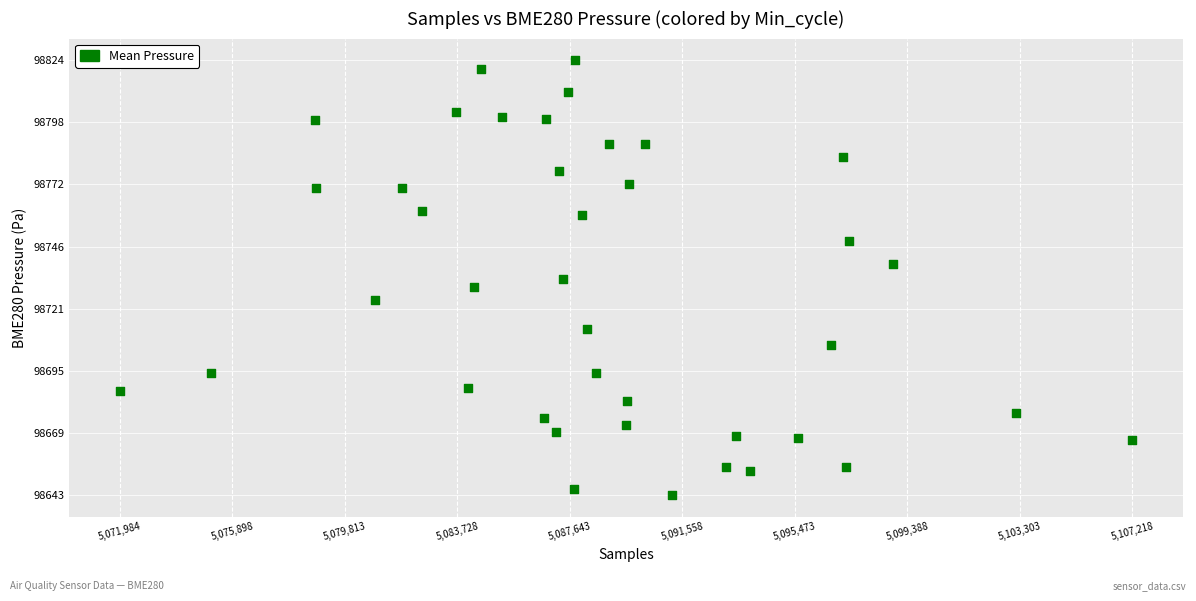

What is the range of X values (max minus min)?

35234.0